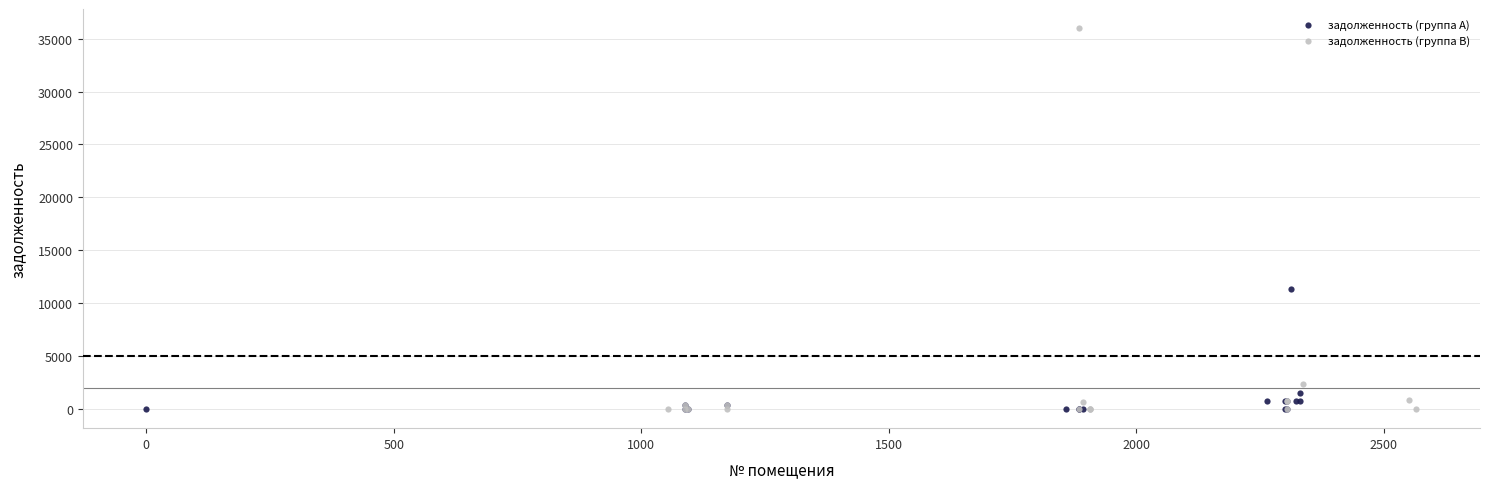

Which series contains the highest Y value?

задолженность (группа B)